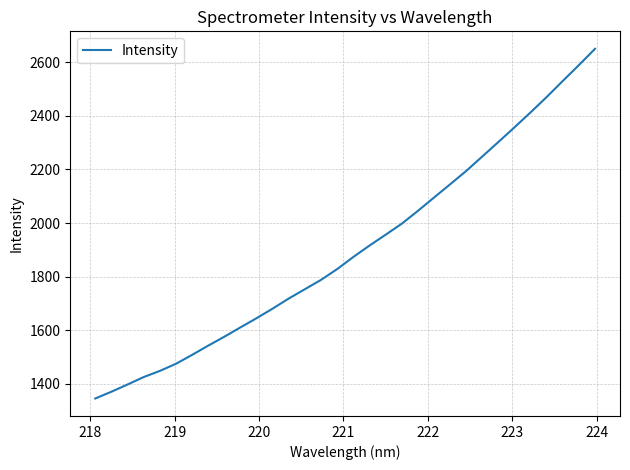

Is this an area chart (filled region under the line)?

No